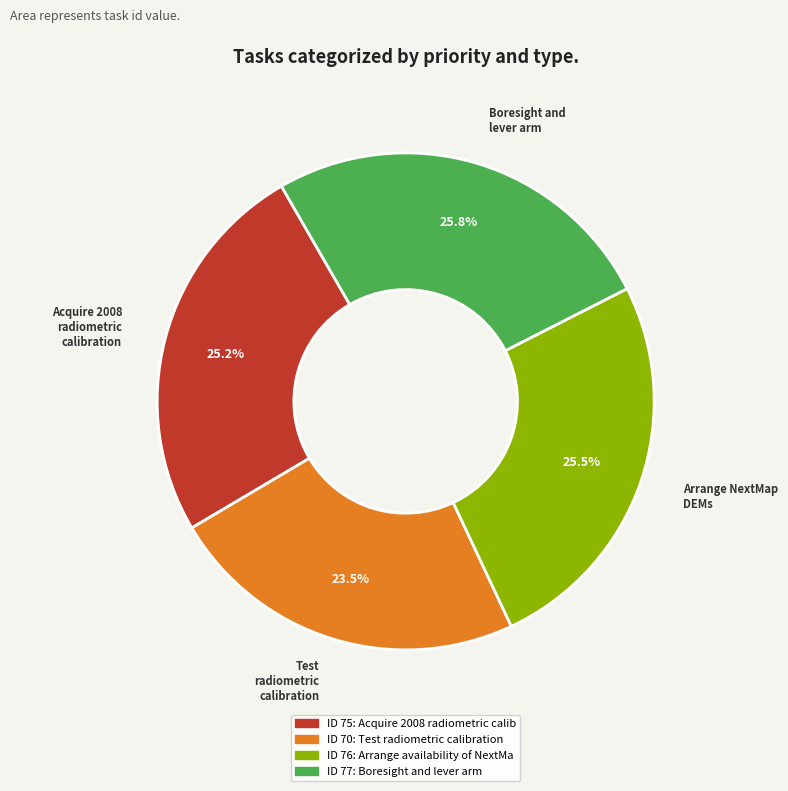

Count the number of slices in the pie.

4